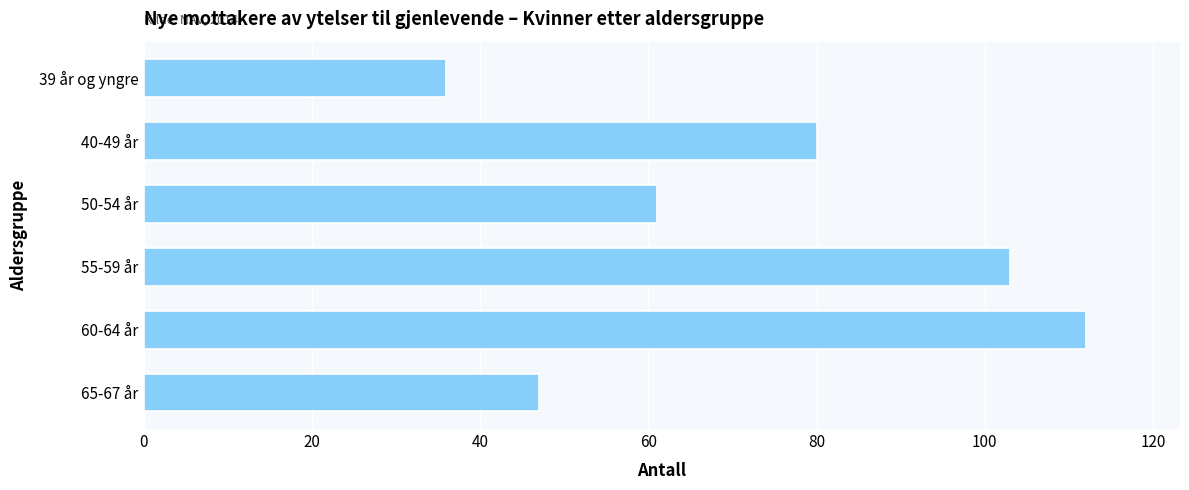

True or false: the data shows 187 at 60-64 år.

False